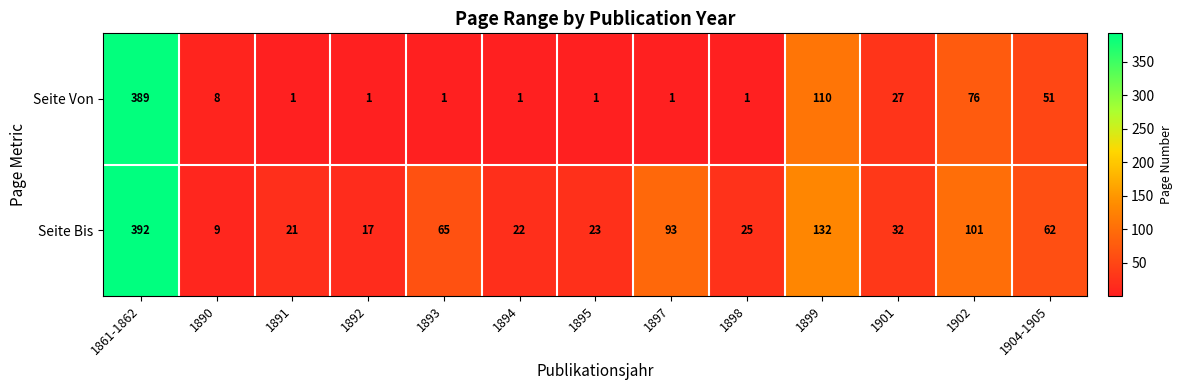

What value does the Seite Bis series have at 1904-1905, to the nearest 10?

60